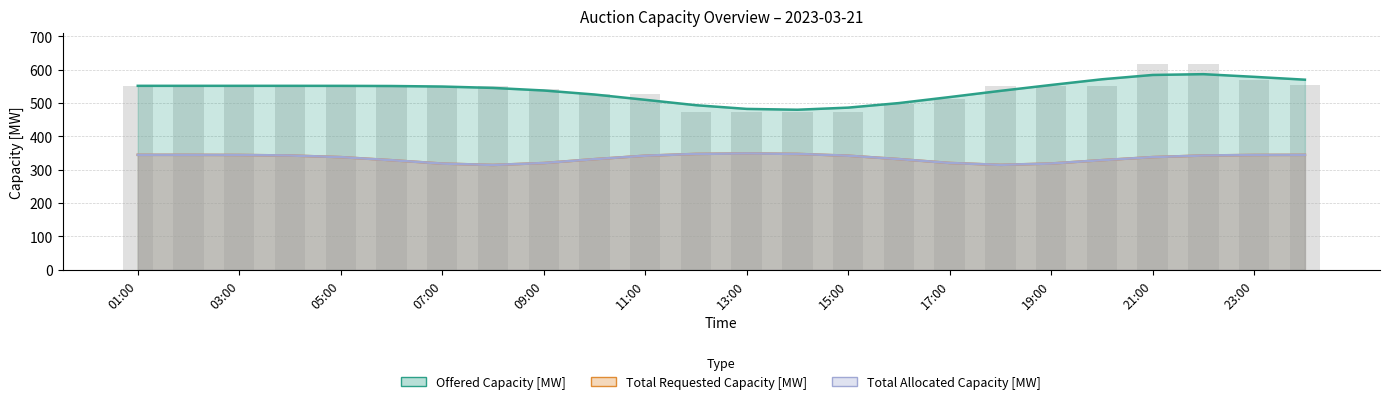

Which series has the largest range (max minus min)?

Offered Capacity [MW]